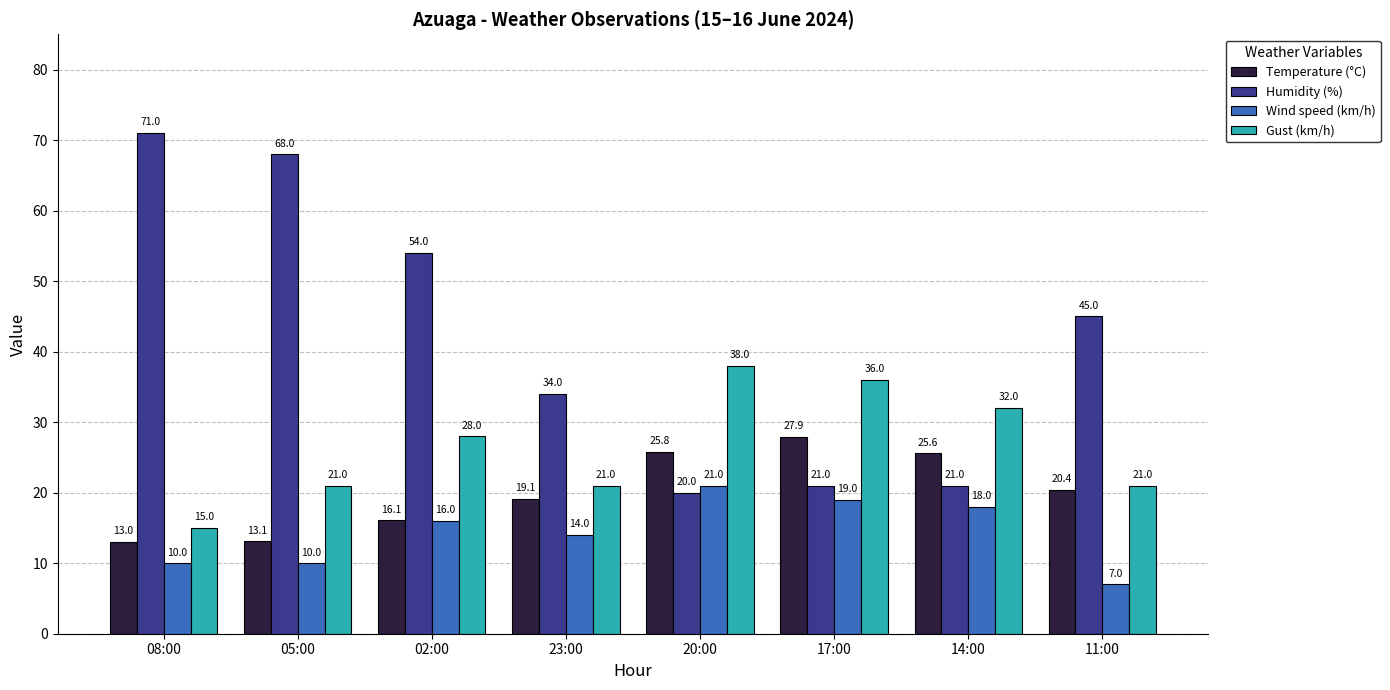

At which category does the chart reach its minimum across all series?

11:00